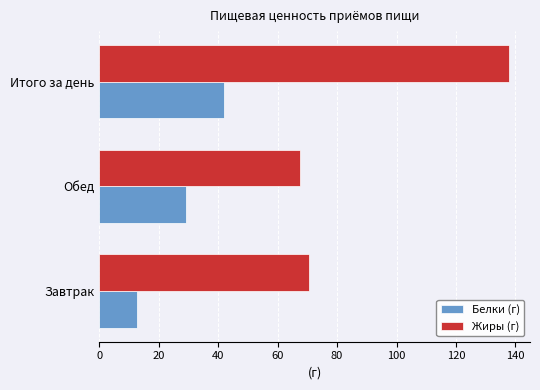

What is the sum of all Белки (г) values?

84.0